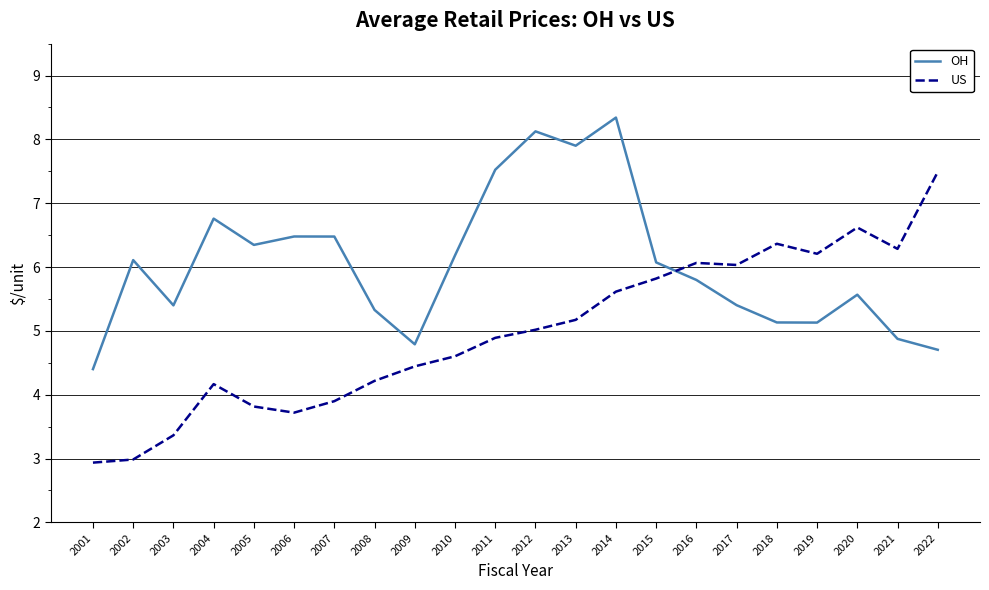

At which label does OH reach its minimum?

2001